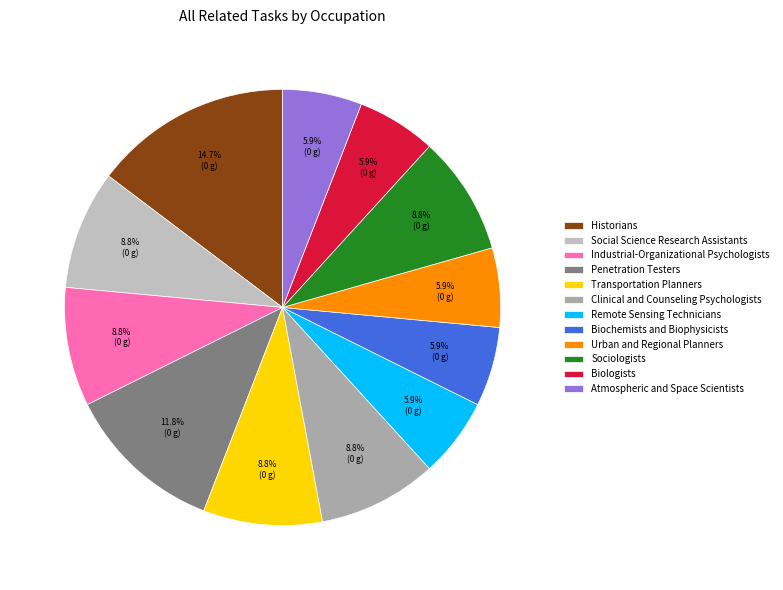

To the nearest percent, what is the average slice percentage?

8%